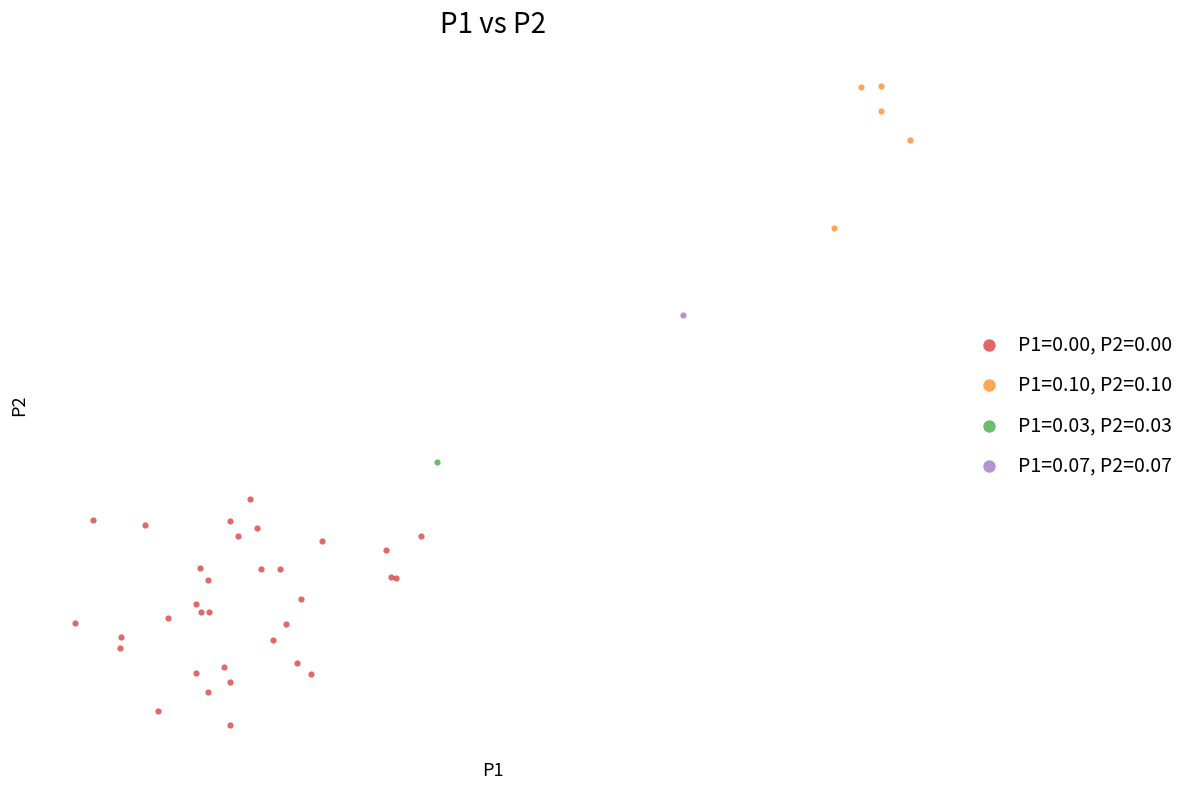

What are all the series names shown in the legend?

P1=0.00, P2=0.00, P1=0.10, P2=0.10, P1=0.03, P2=0.03, P1=0.07, P2=0.07